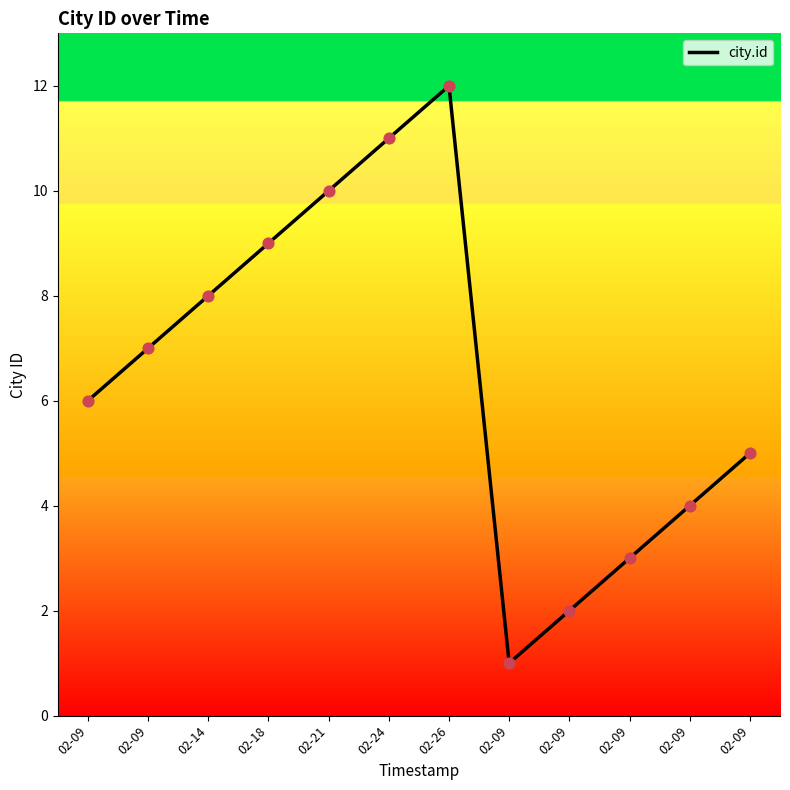

How many lines are shown in the chart?

1